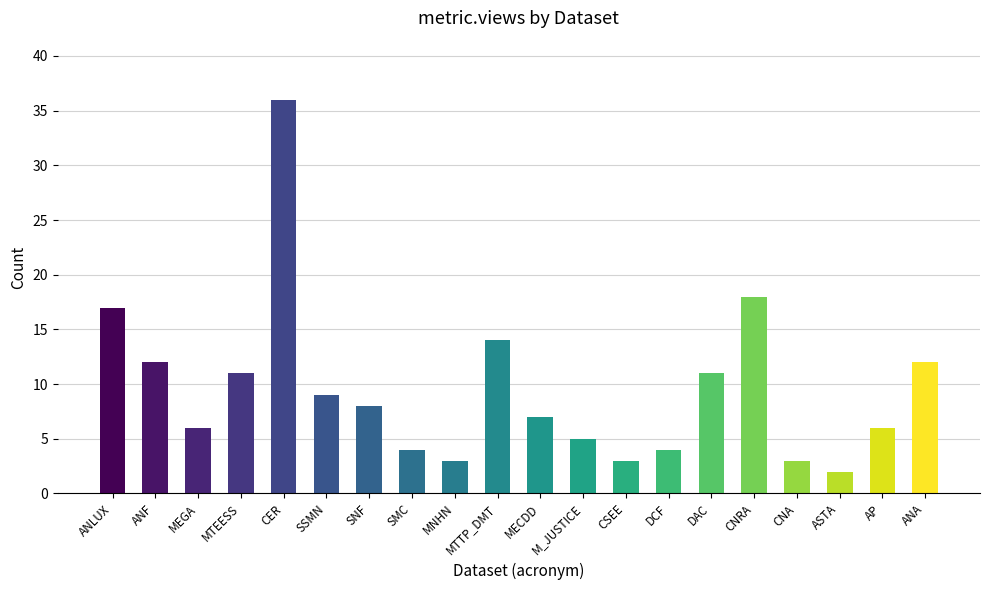

Reading left to right, extract all data points from this chart.

ANLUX=17	ANF=12	MEGA=6	MTEESS=11	CER=36	SSMN=9	SNF=8	SMC=4	MNHN=3	MTTP_DMT=14	MECDD=7	M_JUSTICE=5	CSEE=3	DCF=4	DAC=11	CNRA=18	CNA=3	ASTA=2	AP=6	ANA=12